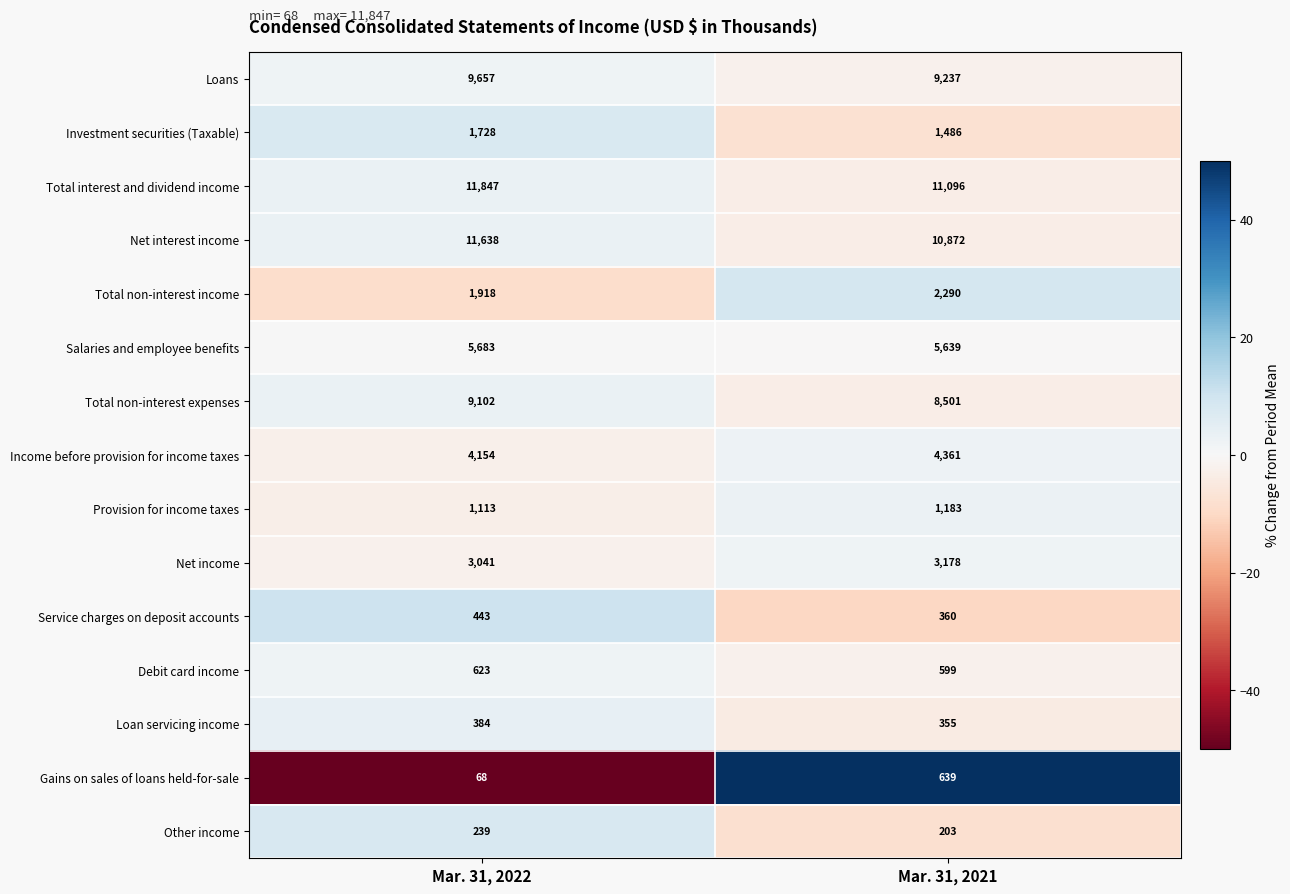

Which category has the lowest value in the Salaries and employee benefits series?

Mar. 31, 2021